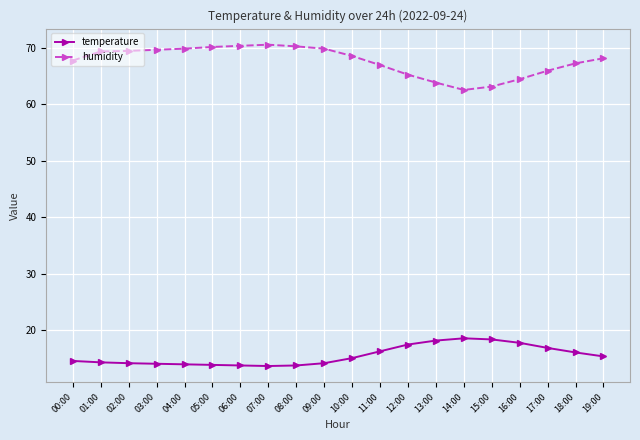

How many lines are shown in the chart?

2